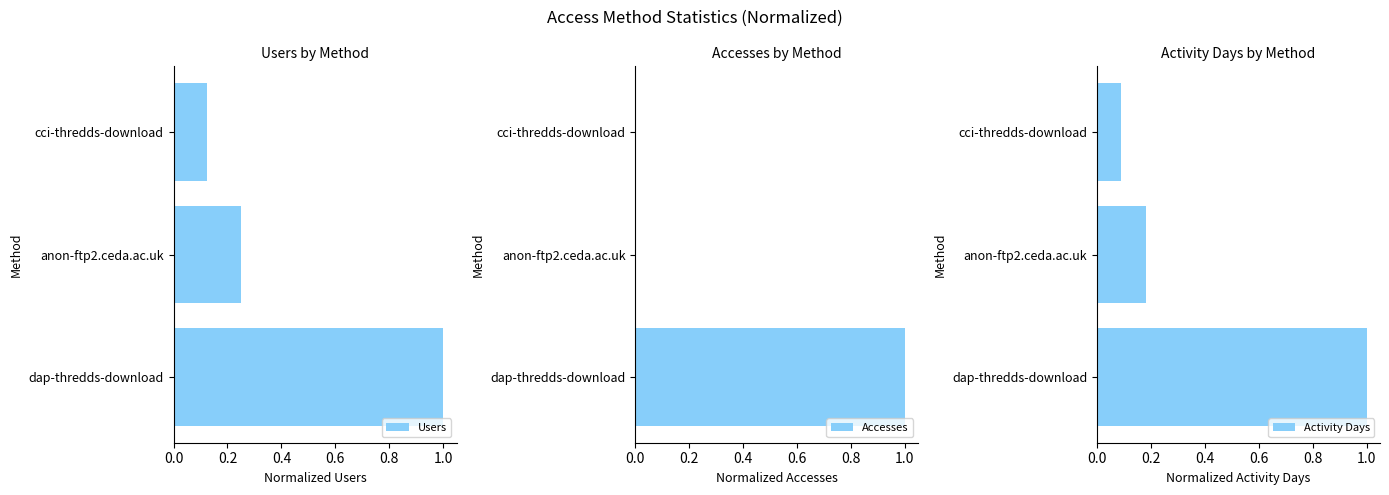

What are all the series names shown in the legend?

Users, Accesses, Activity Days